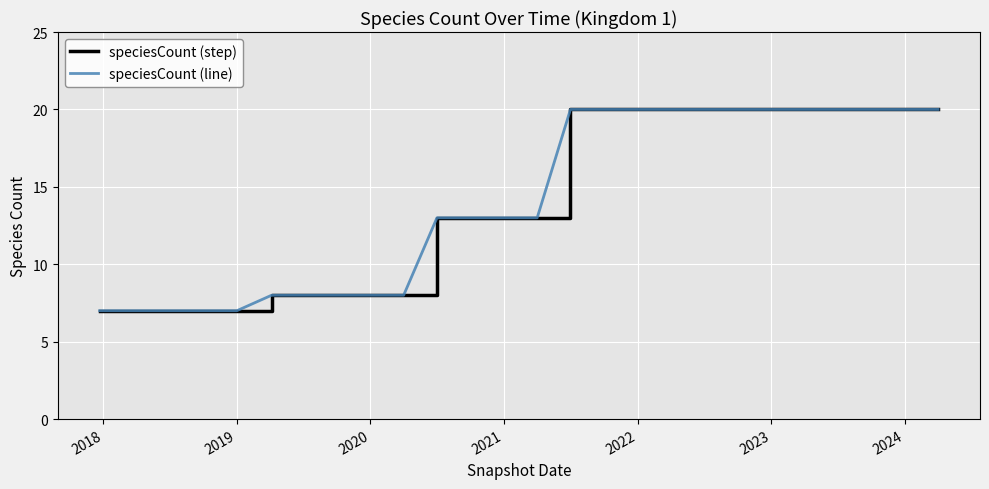

How many lines are shown in the chart?

2